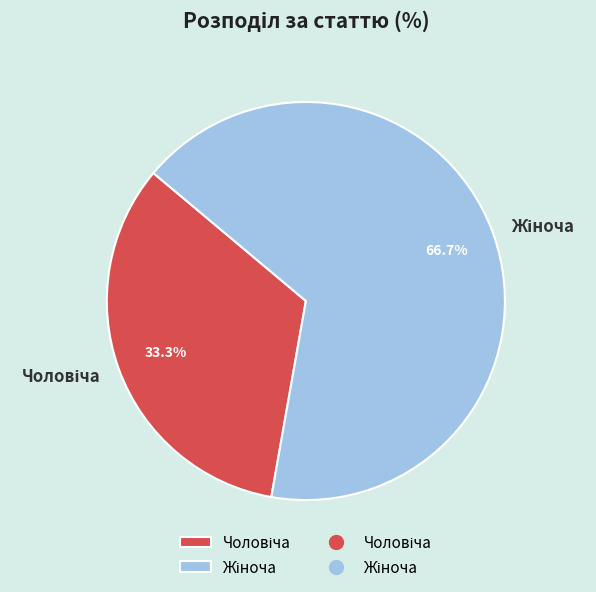

Is there any slice that represents more than half of the pie?

Yes